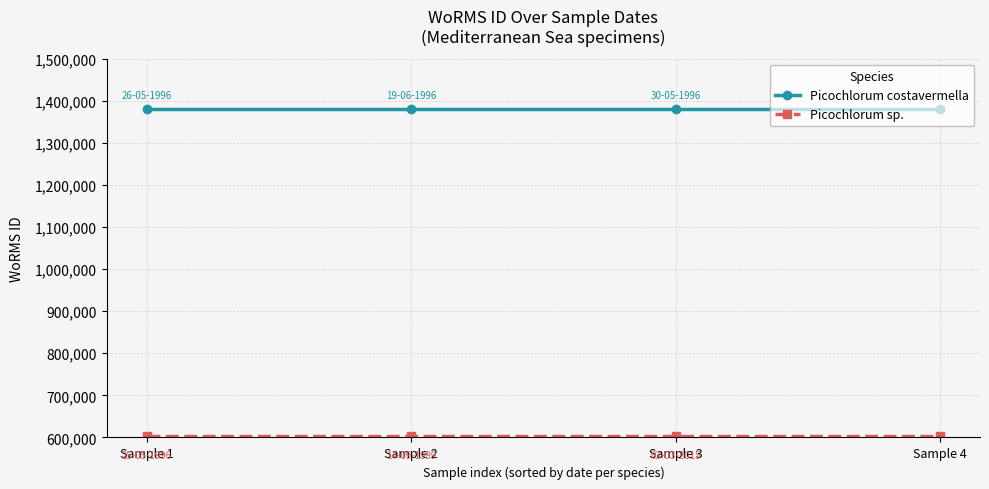

The value of Picochlorum costavermella at Sample 4 is 1380402. True or false?

True